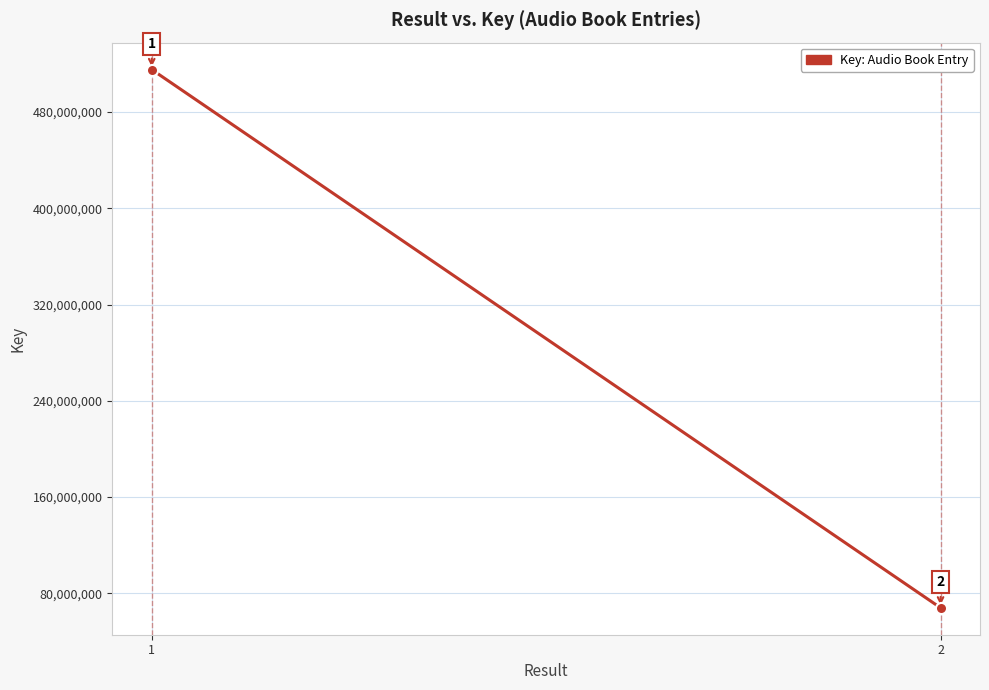

Approximately how many times larger is the value at 2 compared to 1?

0.1